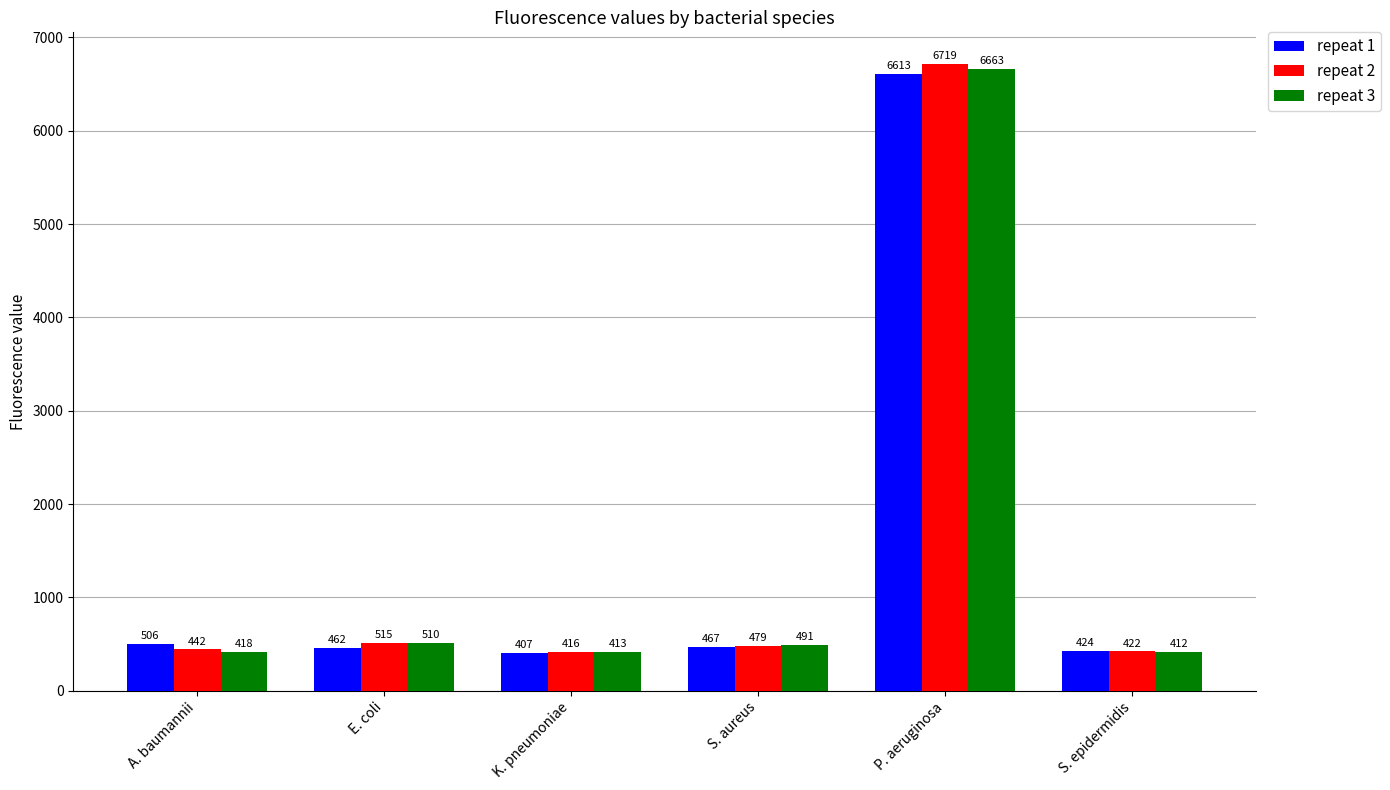

Rank the series by their average value, from lowest to highest.

repeat 1, repeat 3, repeat 2